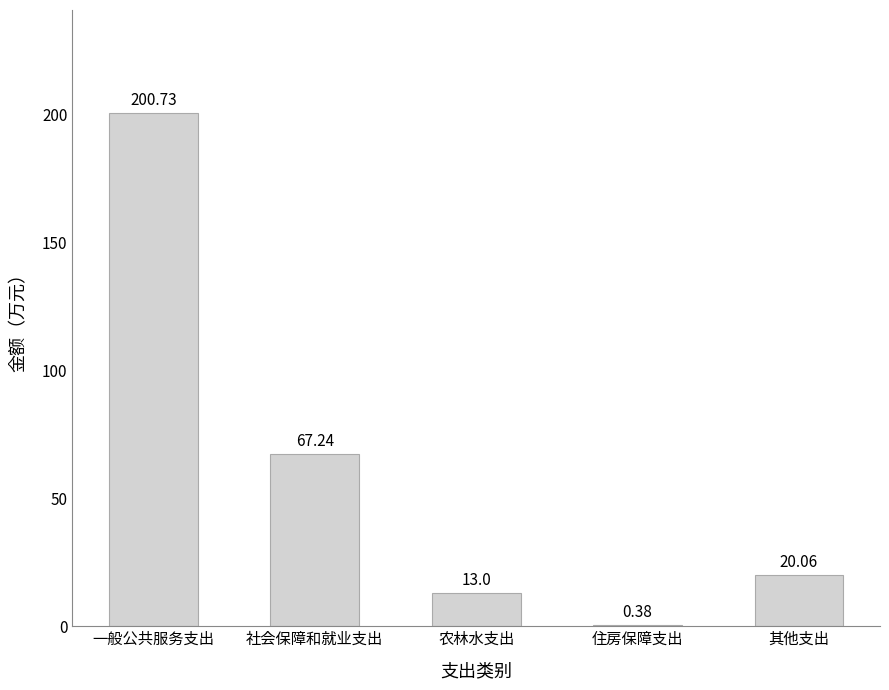

What is the sum of all values?

301.4